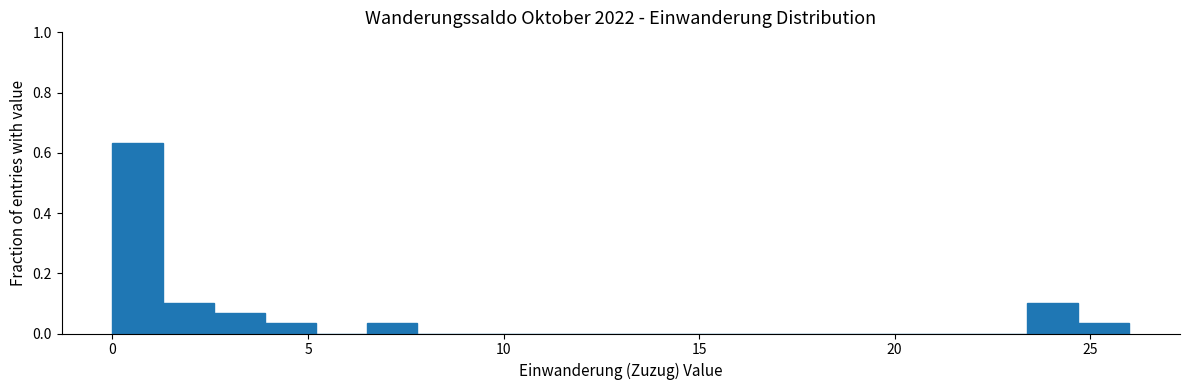

Around what value on the x-axis is the tallest bar? Give the approximate position of its centre, as read against the axis.

0.5